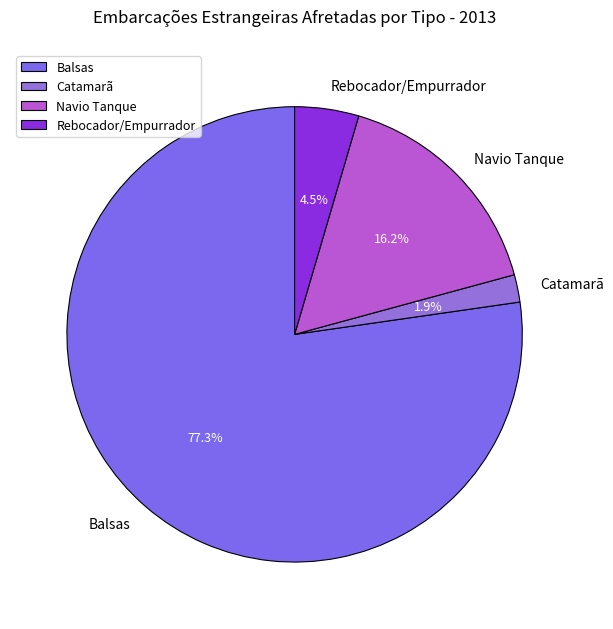

What percentage is the Balsas slice, to the nearest percent?

77%